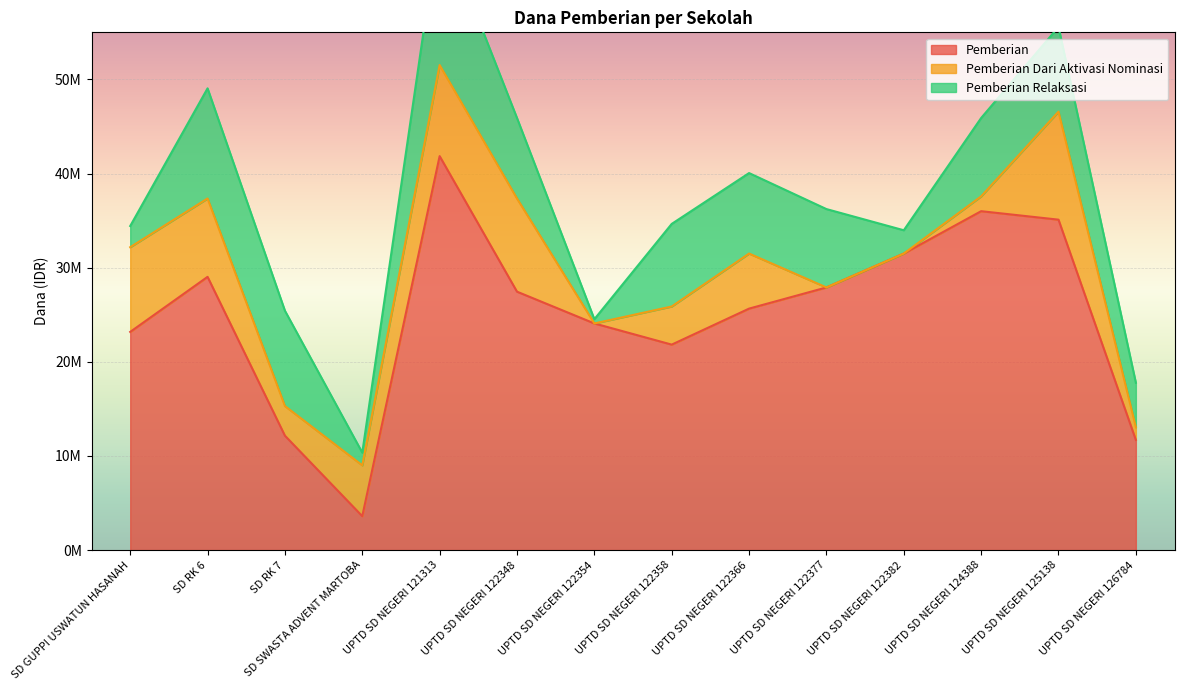

Reading right to left, list all the values displayed in this chart.

Pemberian: 11700000	35100000	36000000	31500000	27900000	25650000	21825000	24075000	27450000	41850000	3600000	12150000	29025000	23175000
Pemberian Dari Aktivasi Nominasi: 1350000	11475000	1575000	0	0	5850000	4050000	0	9900000	9675000	5400000	3150000	8325000	9000000
Pemberian Relaksasi: 4725000	9000000	8325000	2475000	8325000	8550000	8775000	450000	8550000	15300000	1350000	10125000	11700000	2250000